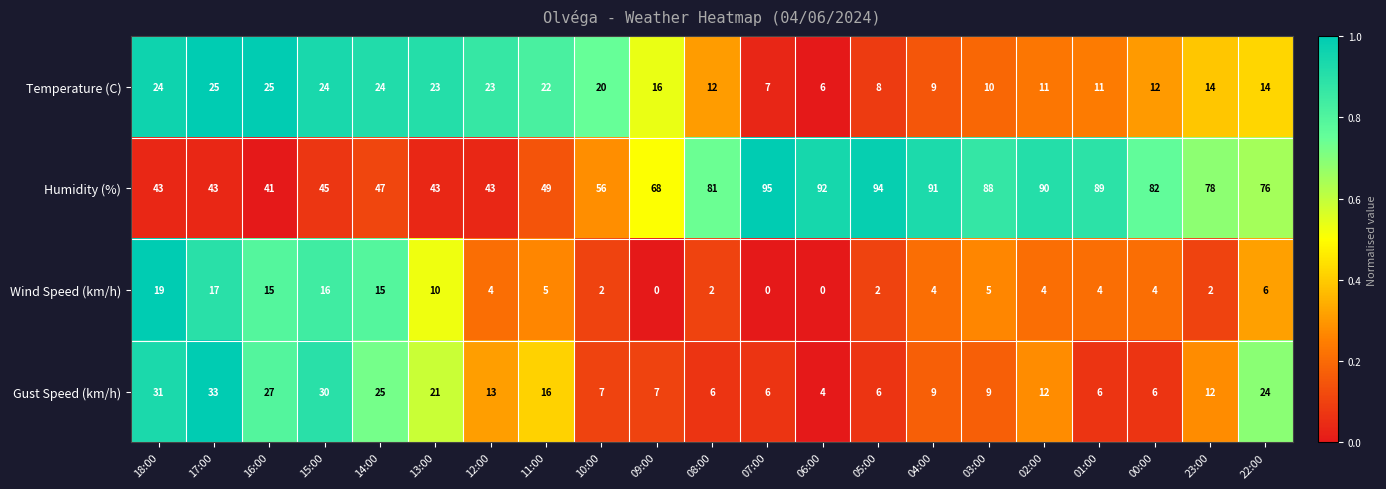

Count the number of data series in this chart.

4